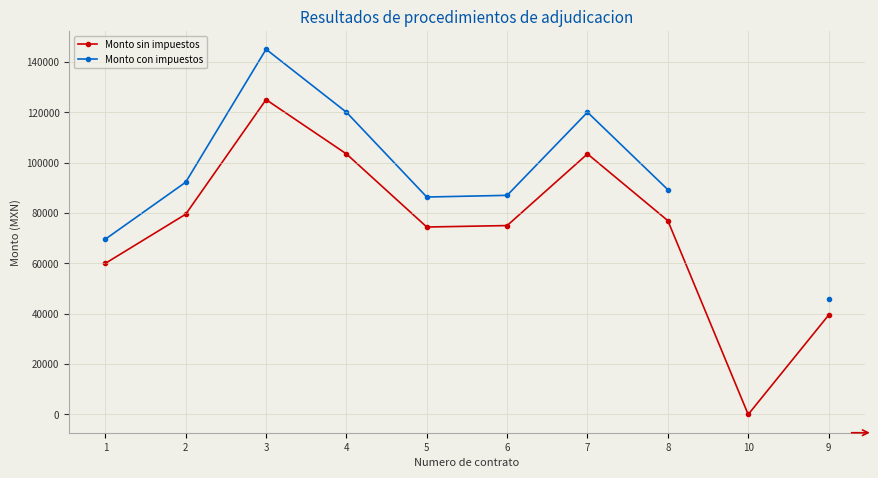

Which label corresponds to the largest value in the chart?

3